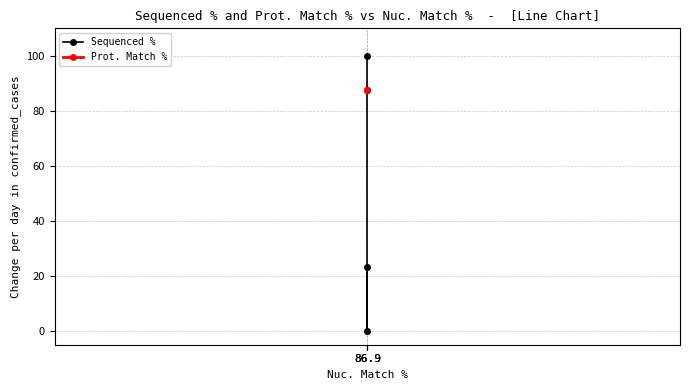

Count the number of categories in the chart.

3